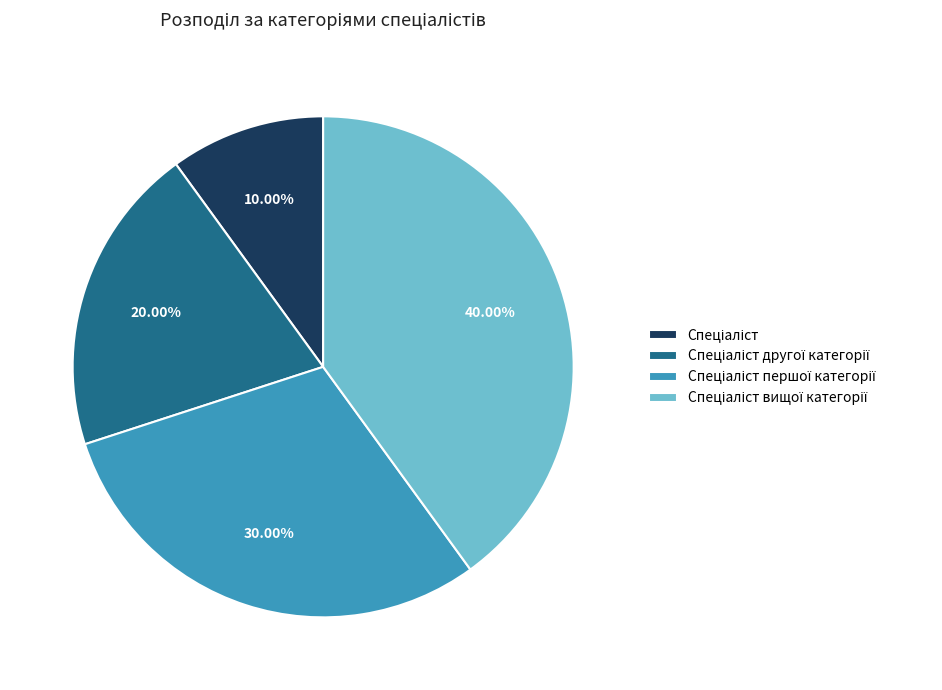

Does any single category account for the majority?

No